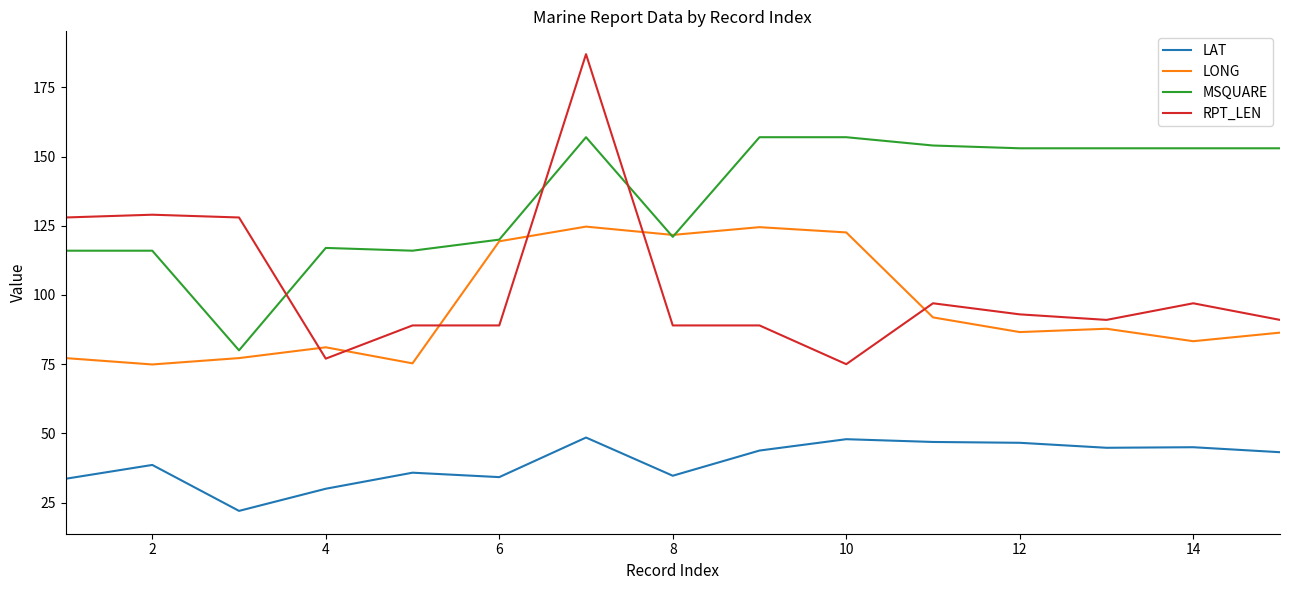

Which series has the largest range (max minus min)?

RPT_LEN